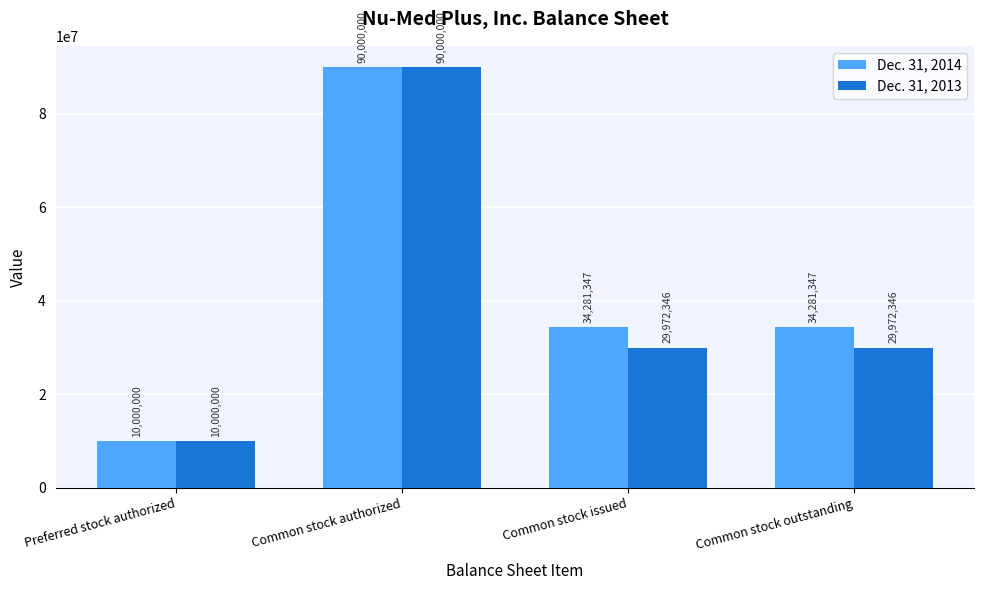

What is the difference between the maximum and second lowest values in the Dec. 31, 2014 series?

55718653